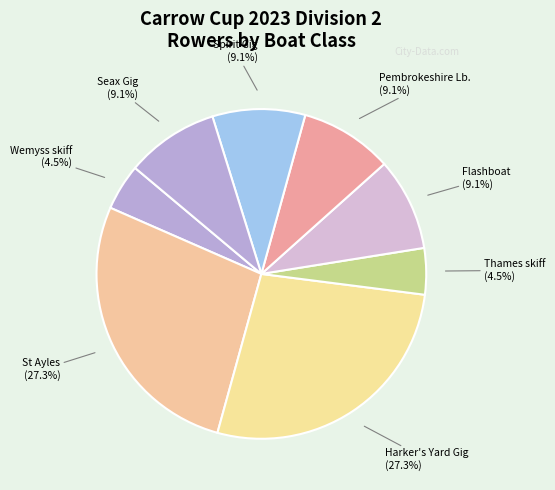

How many segments does this pie chart have?

8